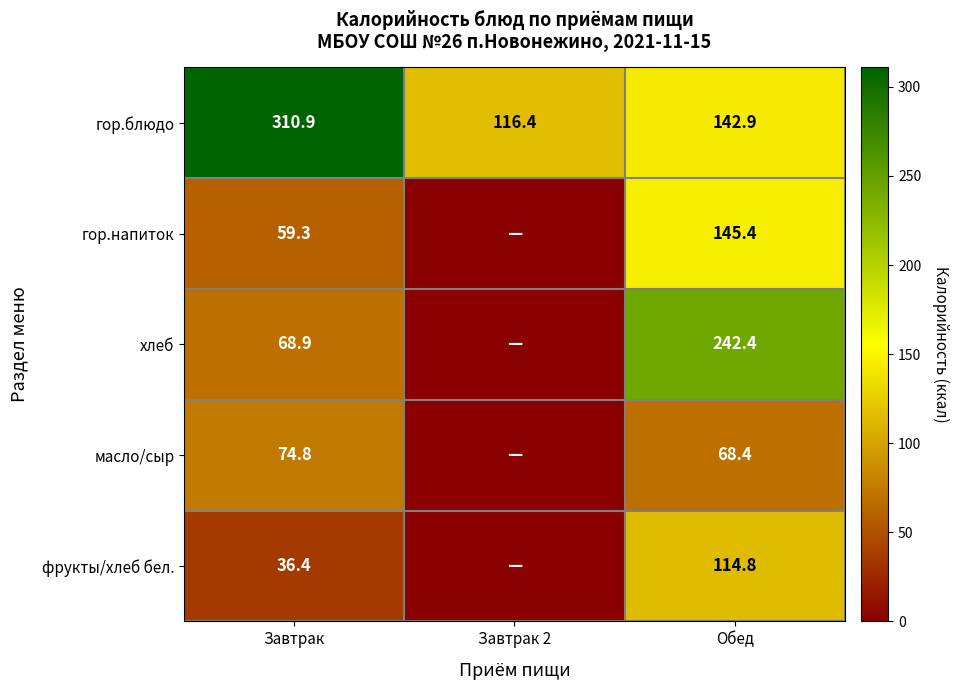

Is the value of масло/сыр at Завтрак greater than the value of гор.напиток at Обед?

No